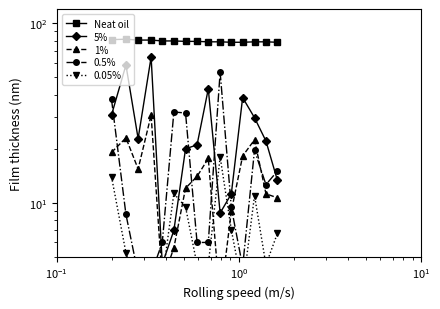

What is the sum of all 0.05% values?

109.2